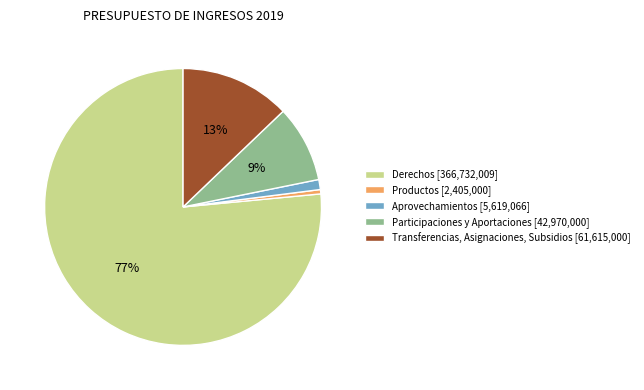

Does Participaciones y Aportaciones account for over 50% of the chart?

No